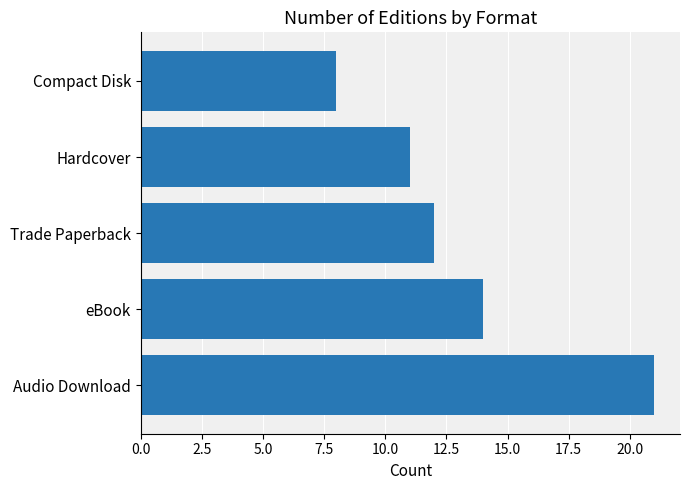

List the labels in order of value, smallest first.

Compact Disk, Hardcover, Trade Paperback, eBook, Audio Download